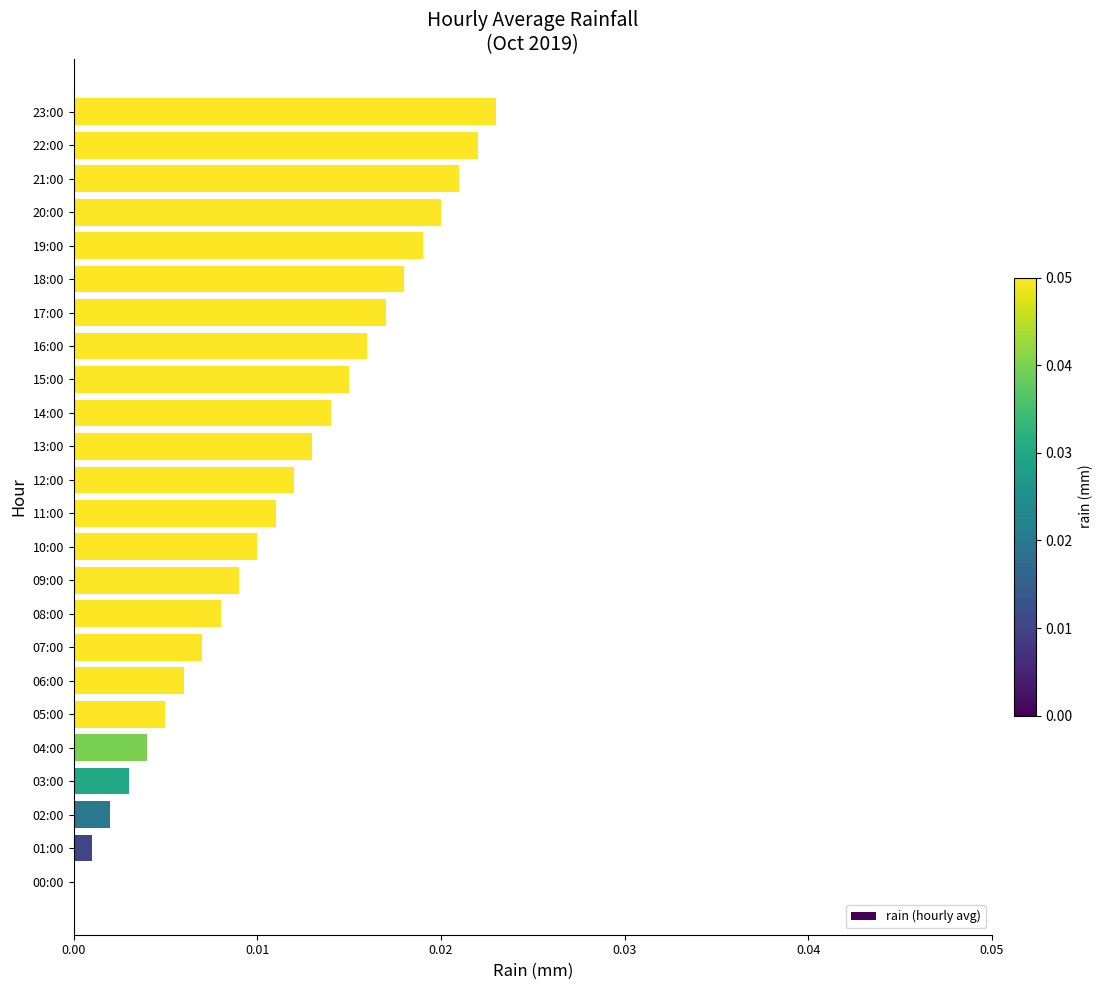

True or false: the data shows 0.0 at 06:00.

True